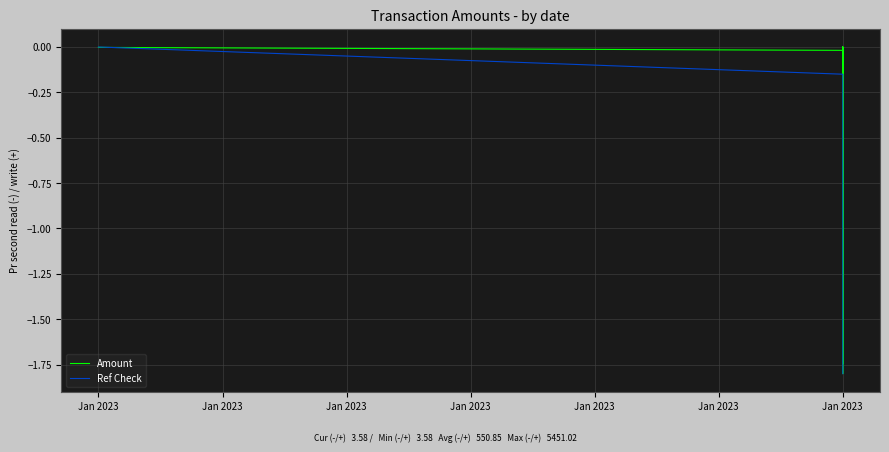

The value of Ref Check at Jan 2023 is -1.1. True or false?

True